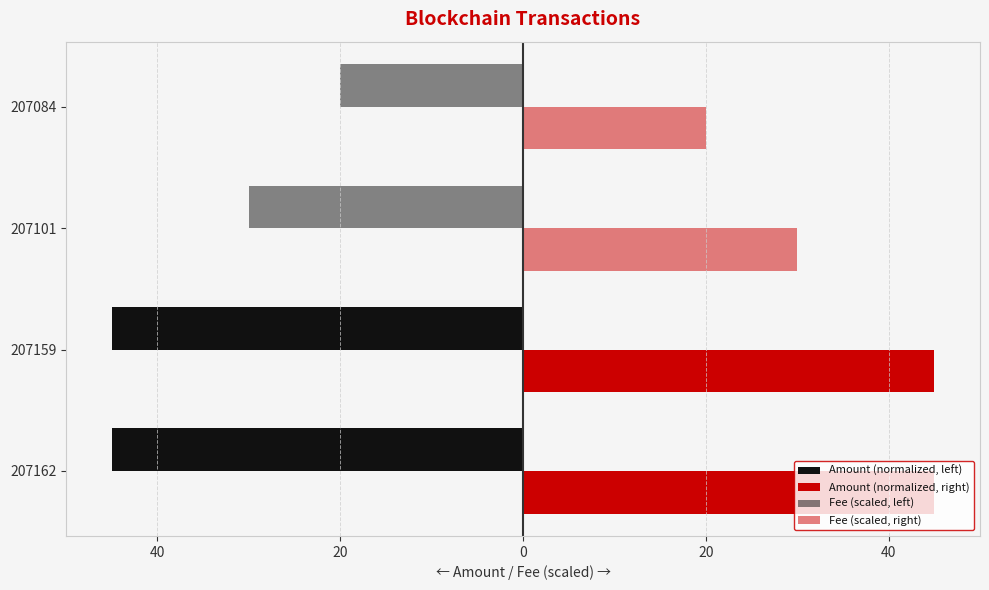

How many series are shown in this chart?

4